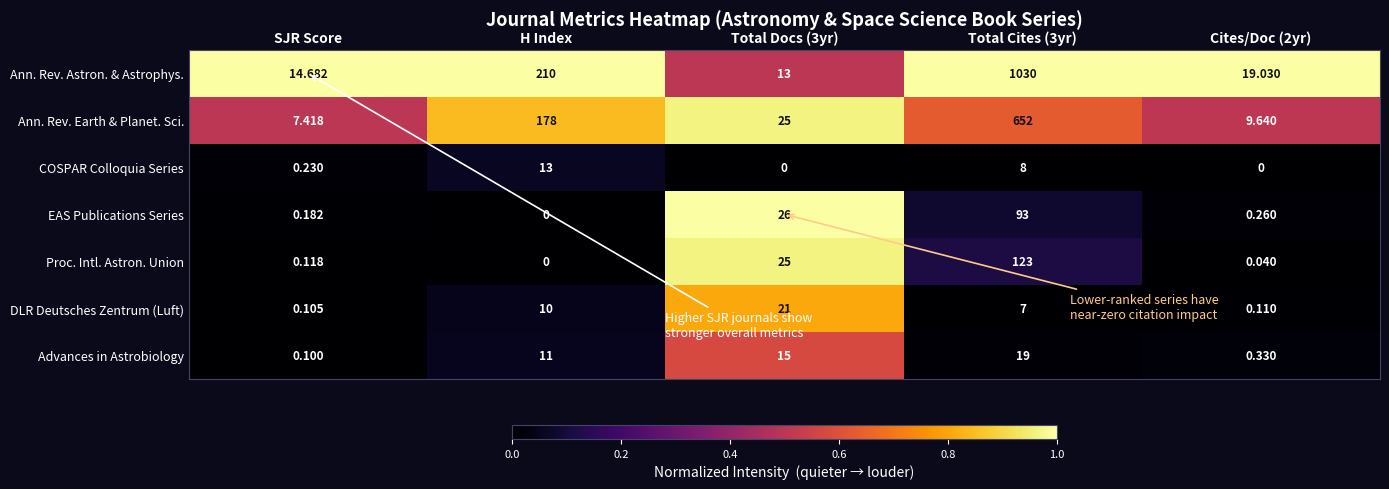

Which series has the widest spread of values?

Ann. Rev. Astron. & Astrophys.